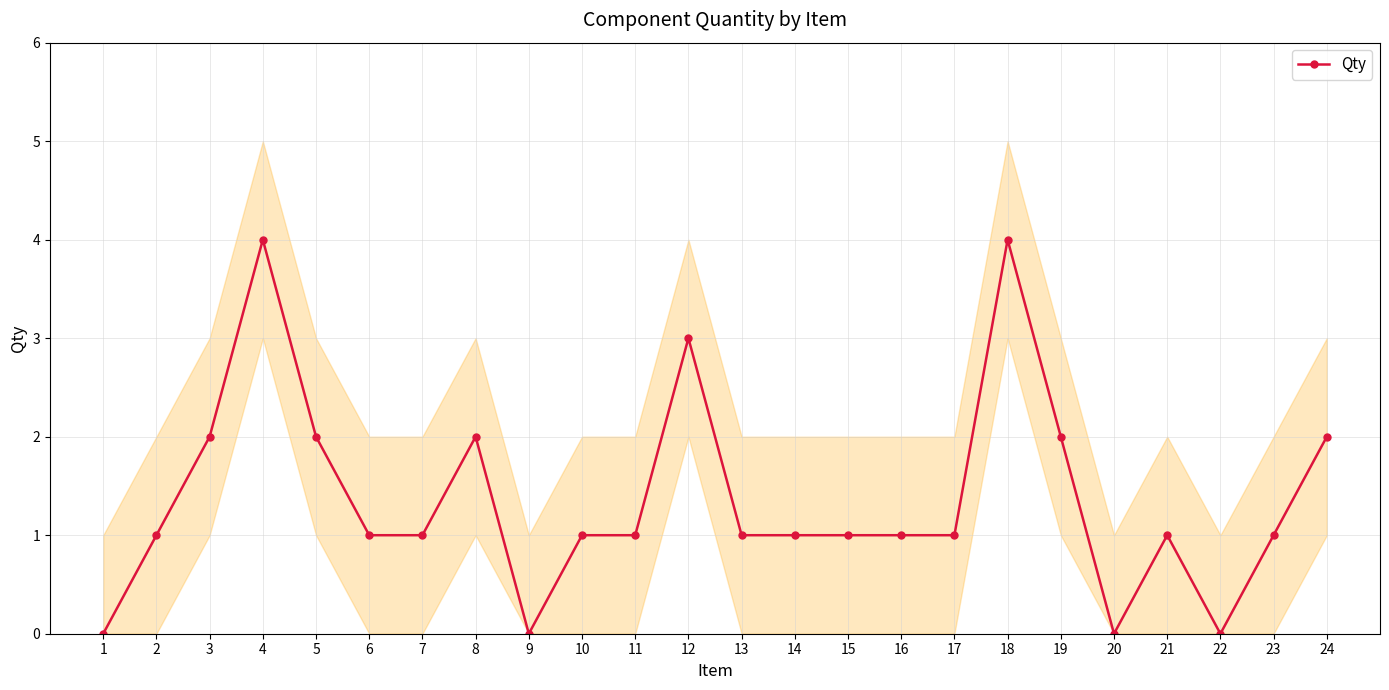

What is the ratio of the value at 24 to the value at 14?

2.0